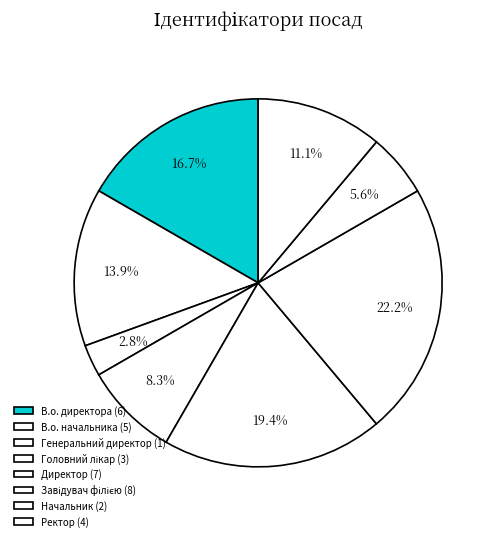

To the nearest percent, what portion does Начальник represent?

6%